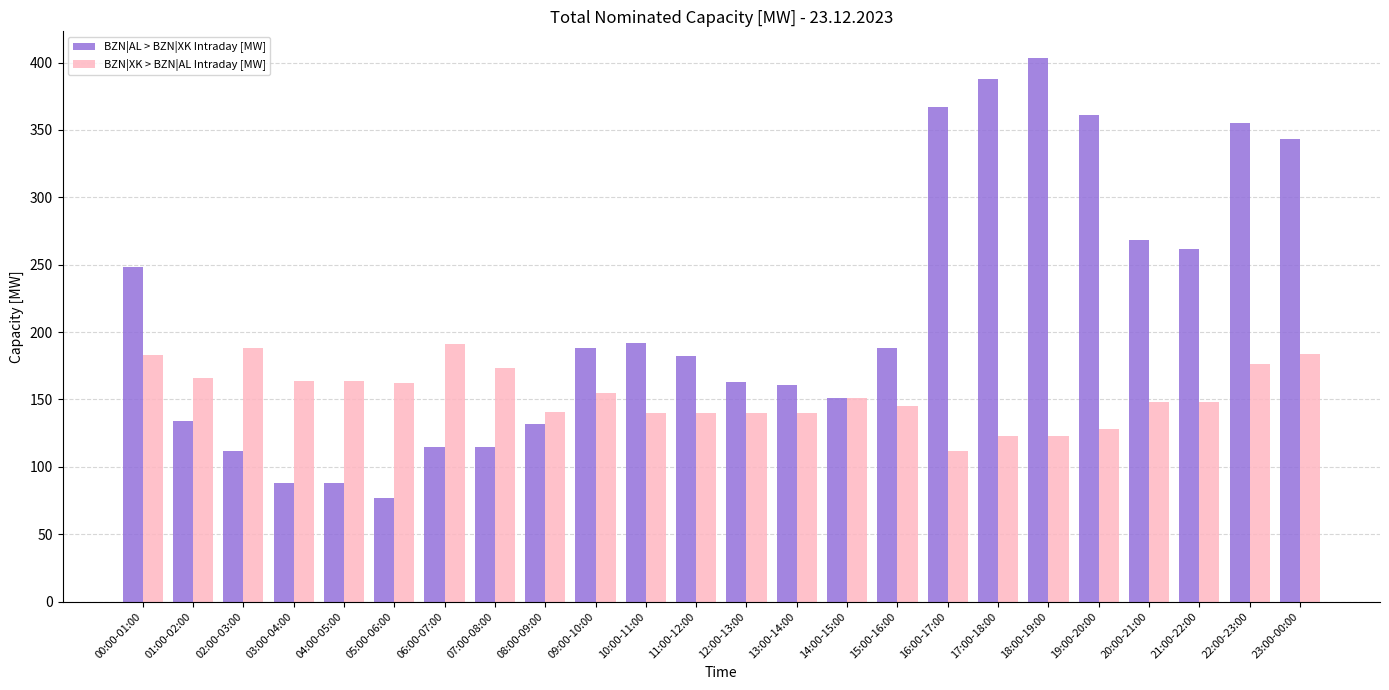

What is the highest value of the BZN|XK > BZN|AL Intraday [MW] series?

191